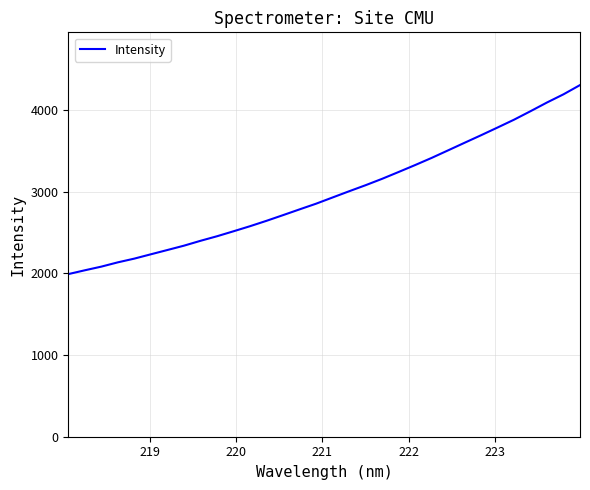

How many series are shown in this chart?

1